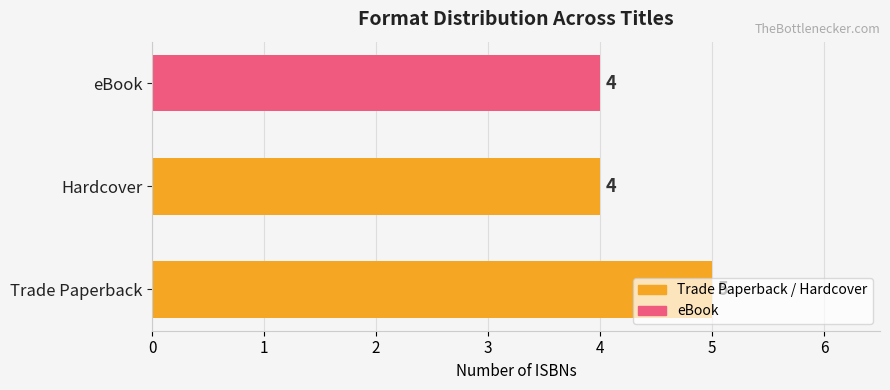

What is the sum of the values at Hardcover and eBook?

8